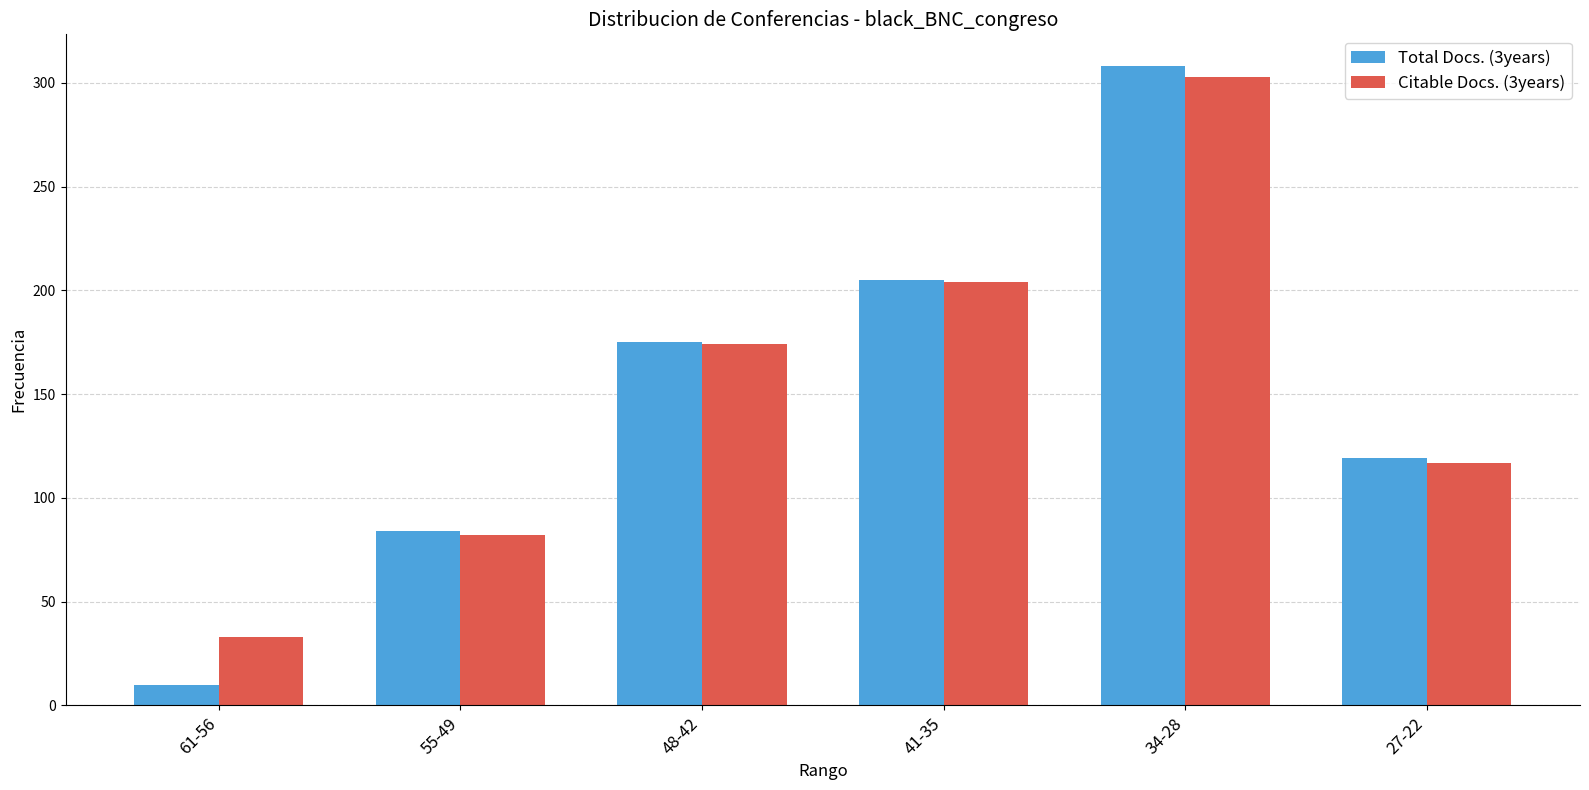

What is the maximum value for Citable Docs. (3years)?

303